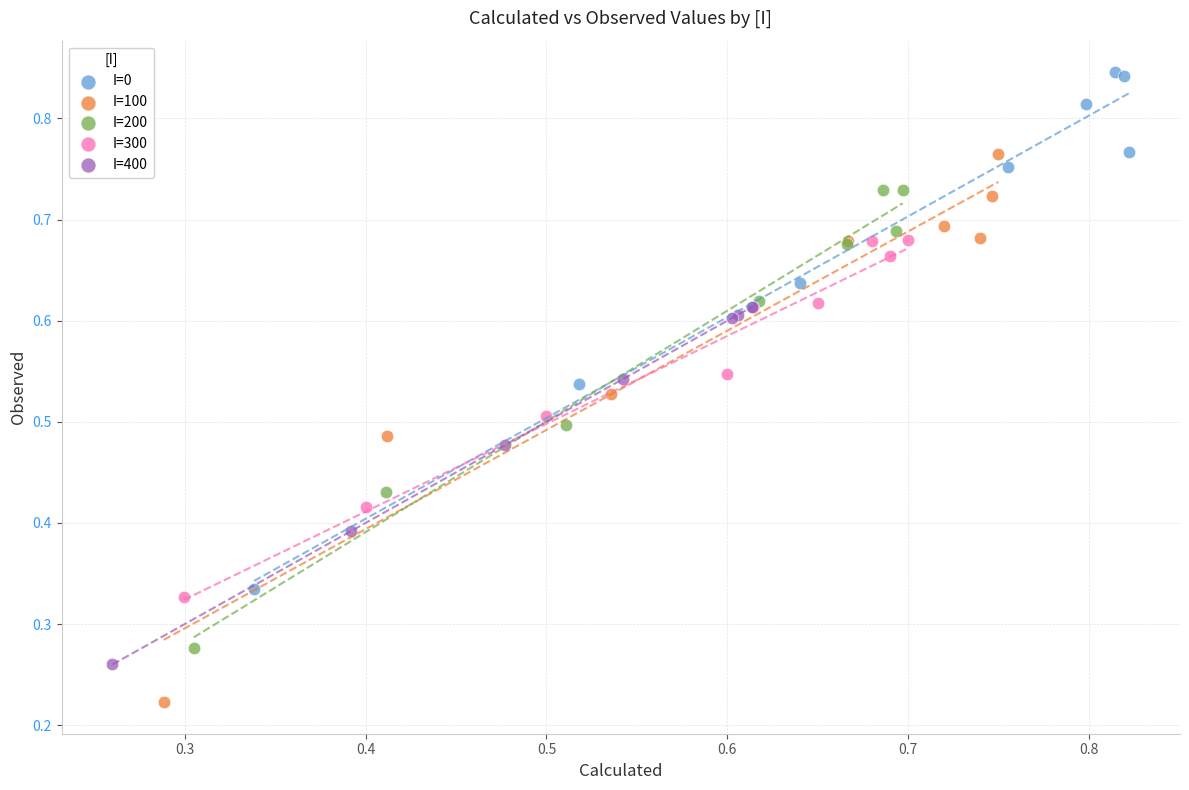

Which series has the largest Y range (max minus min)?

I=100